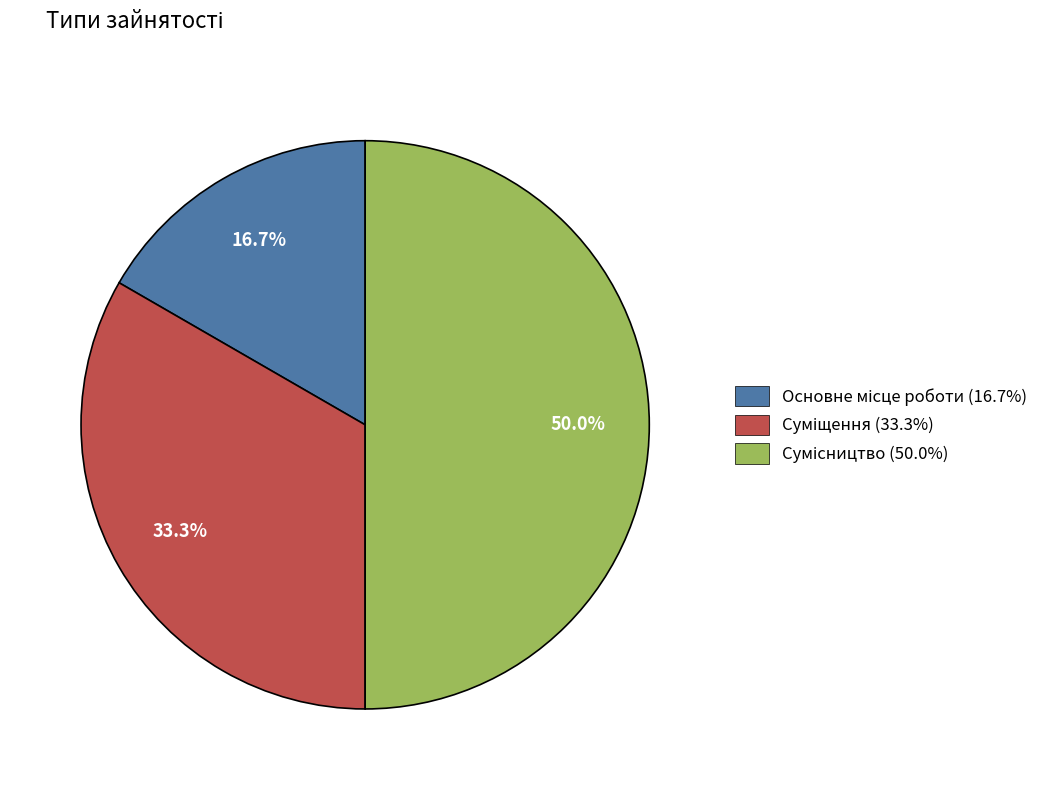

Rank the categories by value from highest to lowest.

Сумісництво, Суміщення, Основне місце роботи